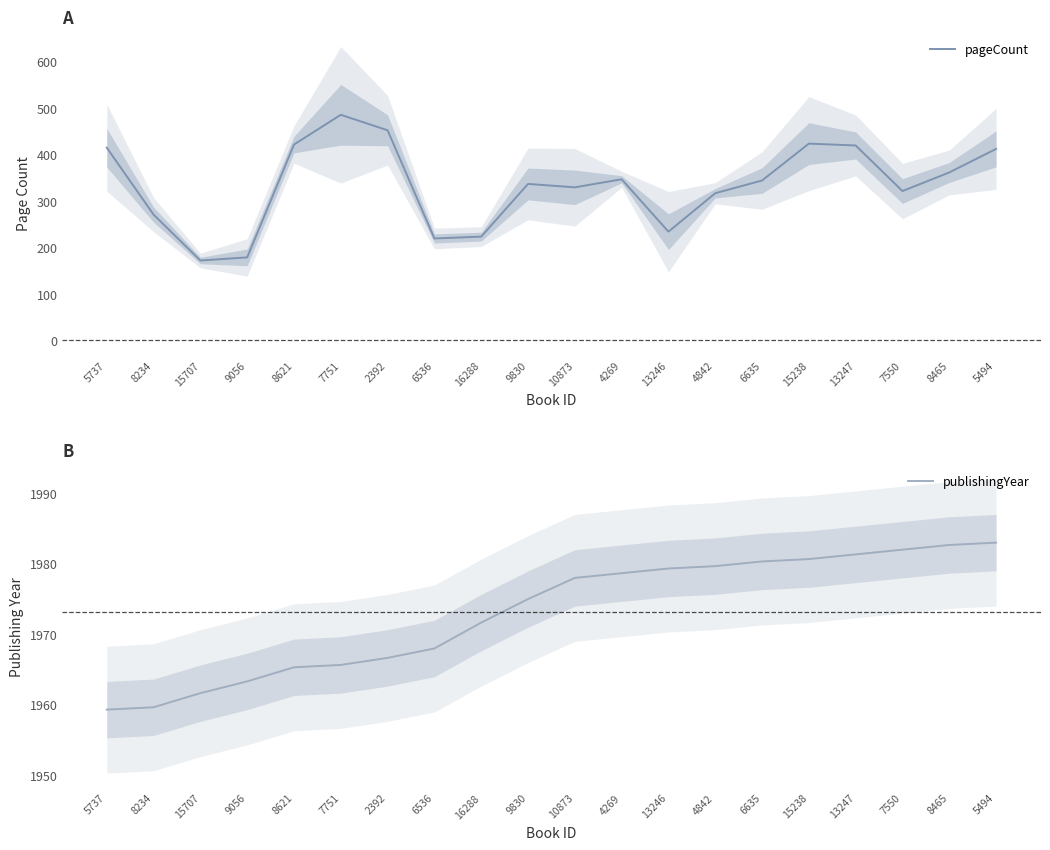

At which category is the sum across all series the highest?

7751